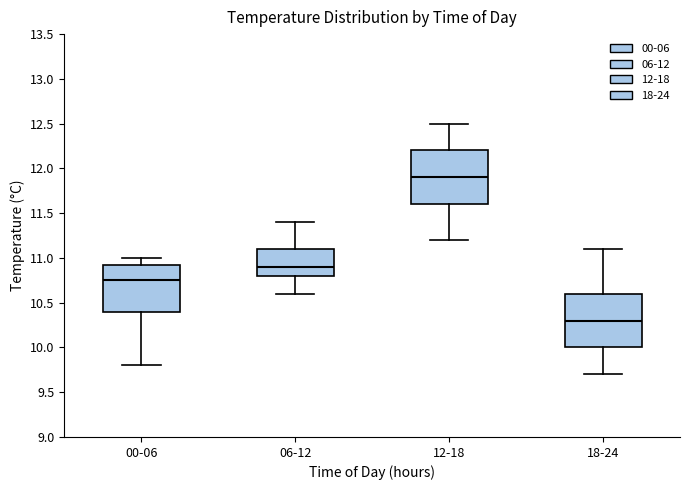

Where is the upper edge of the box for 06-12 on the y-axis? The values are not printed on the chart, so give them approximately, as read against the axis.

11.10